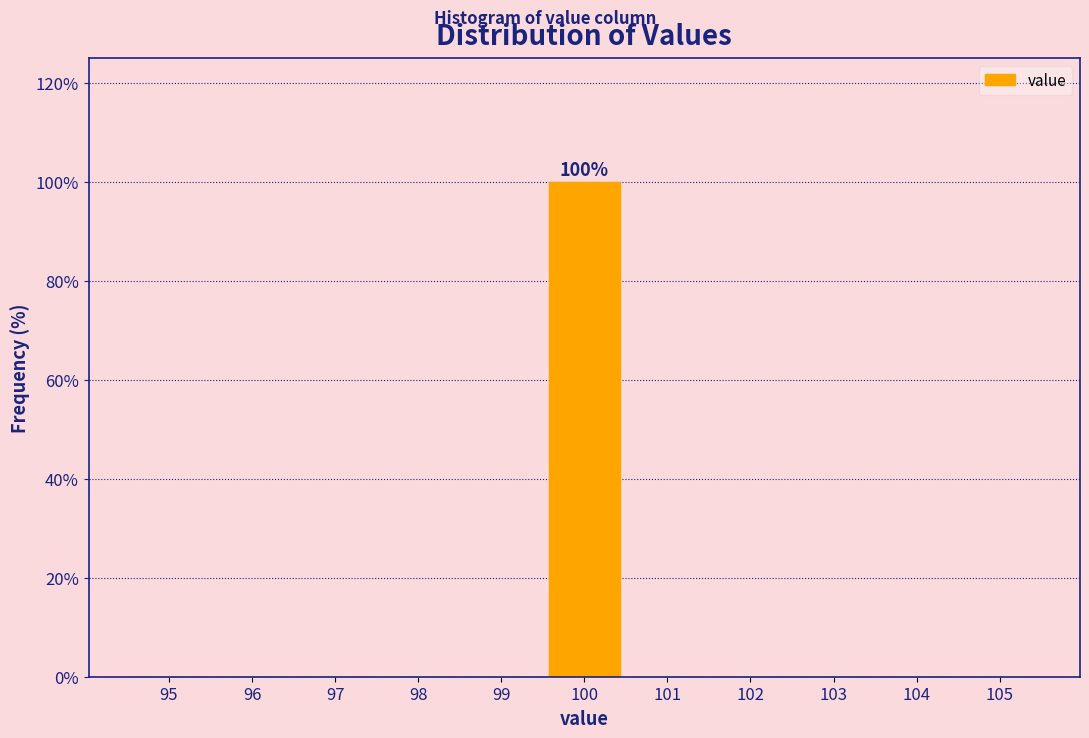

Reading left to right, list all the values displayed in this chart.

95=0	96=0	97=0	98=0	99=0	100=100	101=0	102=0	103=0	104=0	105=0